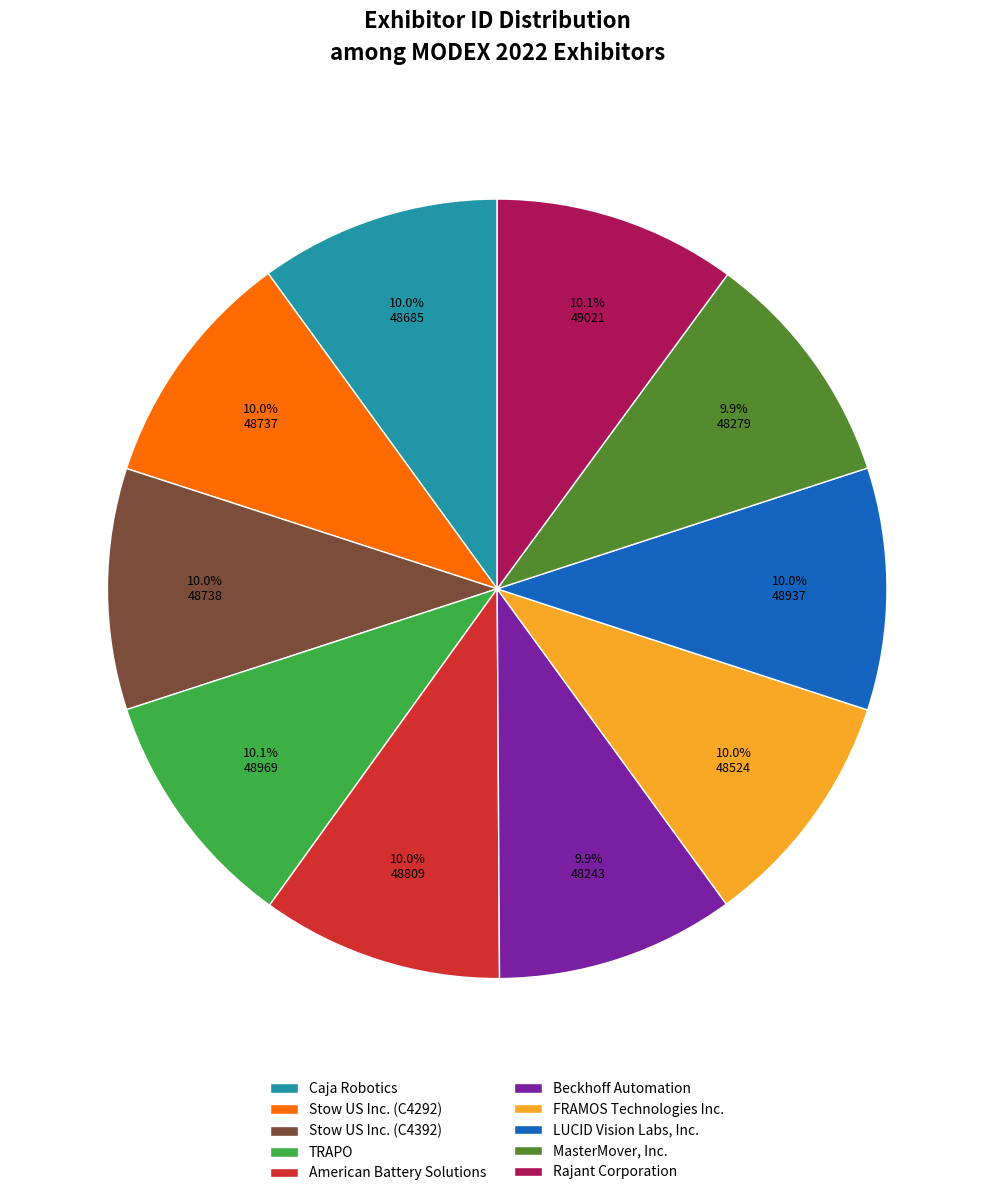

Is there any slice that represents more than half of the pie?

No